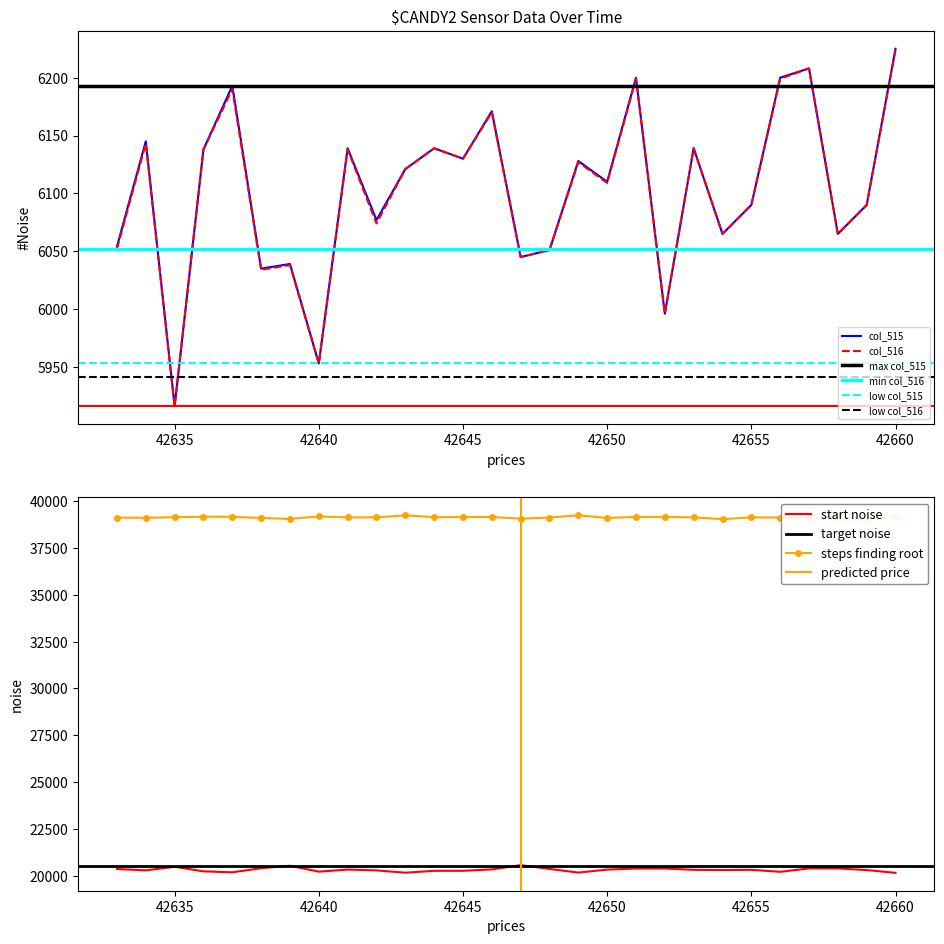

At how many categories does at least one series exceed 13710?

28